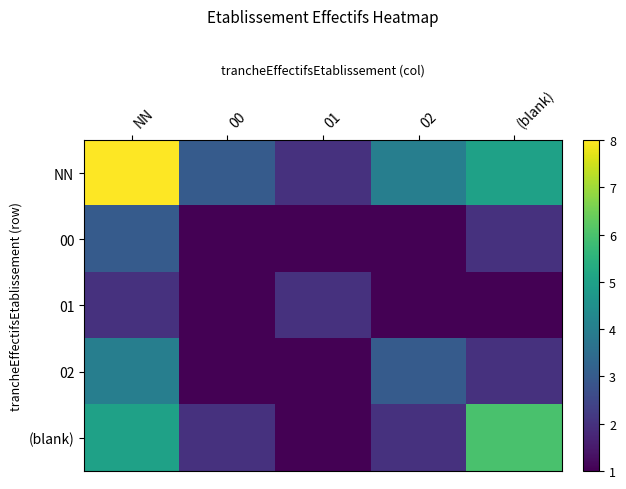

How many categories are shown in the chart?

5